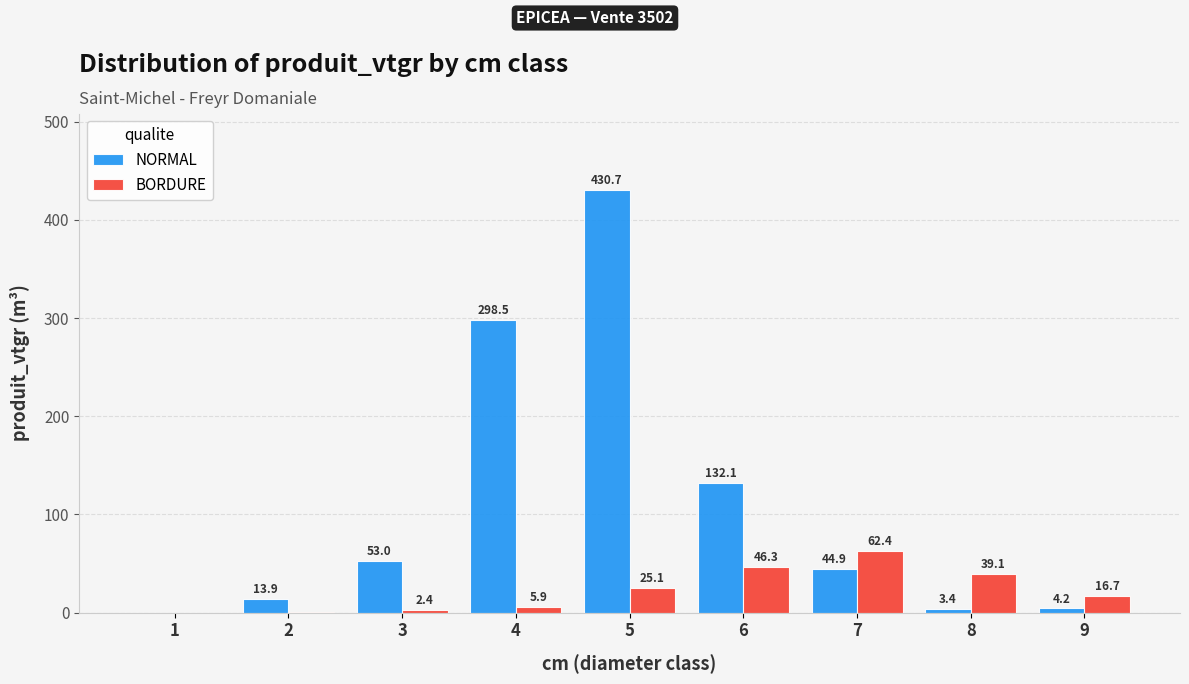

Which series changed the most between 1 and 2?

NORMAL